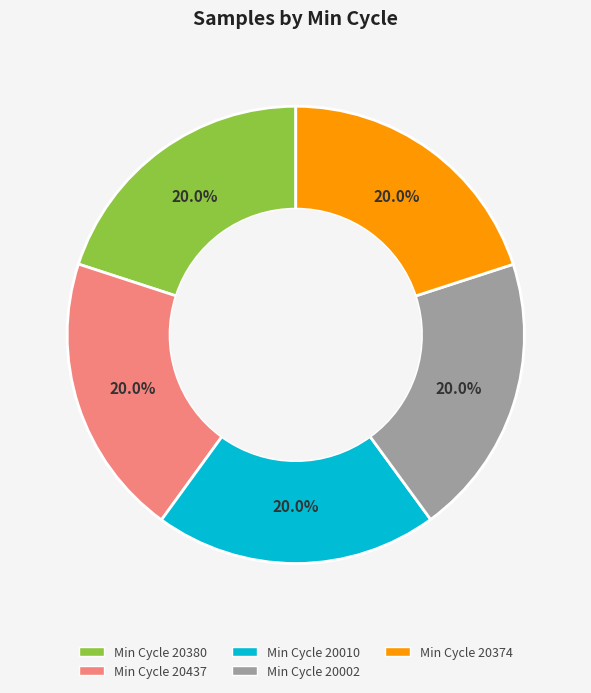

Is there any slice that represents more than half of the pie?

No